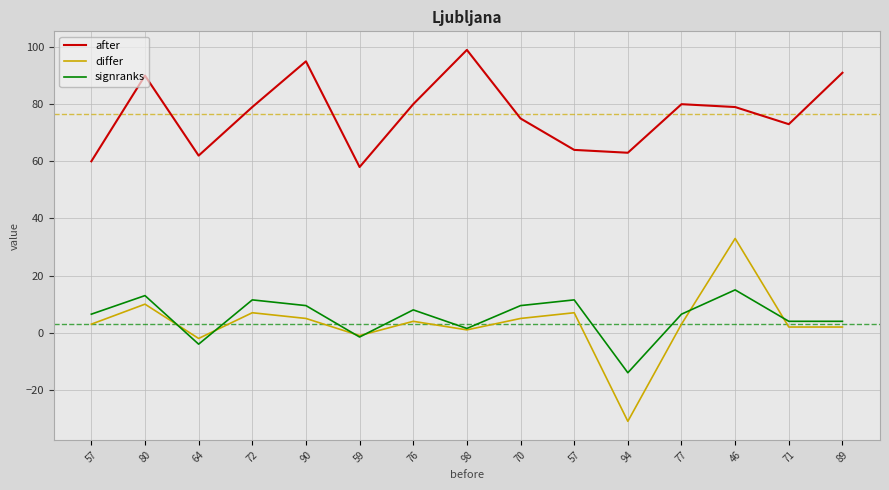

How many lines are shown in the chart?

3